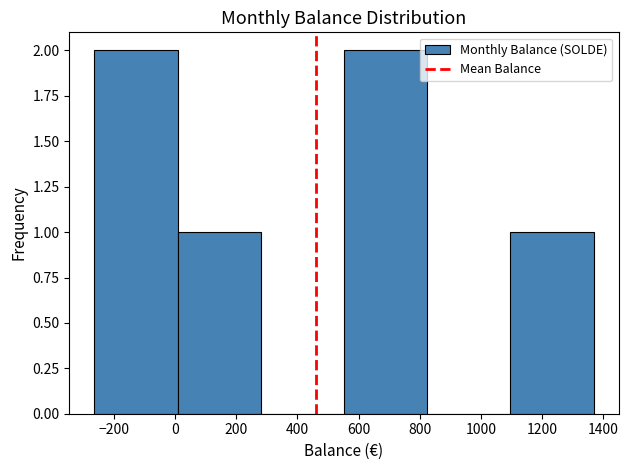

Reading left to right, list every bar in this chart as the range it spans on the x-axis followed by its height. Neither the bar edges nor the heights are printed on the chart, so give them approximately, as read against the axes.

-260 to 0: 2
0 to 280: 1
280 to 560: 0
560 to 820: 2
820 to 1100: 0
1100 to 1360: 1